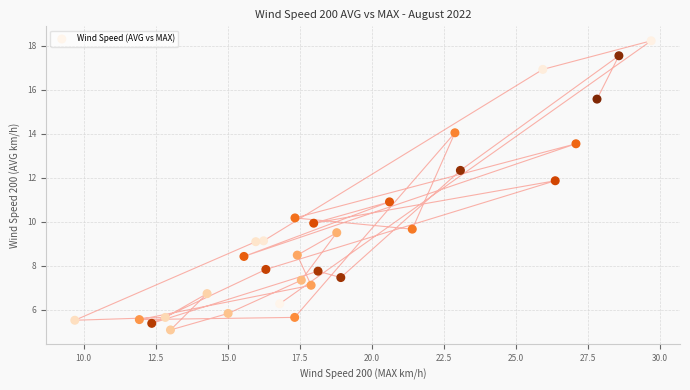

What is the range of X values (max minus min)?

20.0